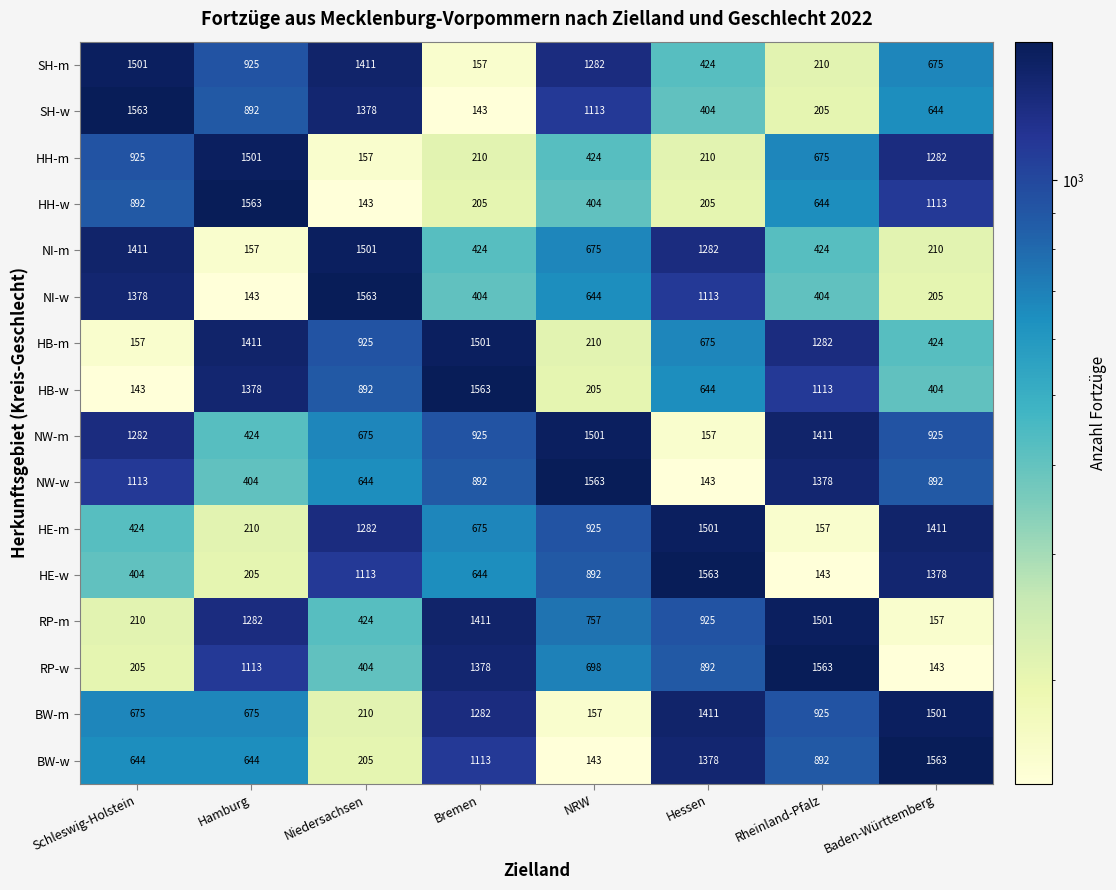

Which series changed the most between Bremen and NRW?

HB-w